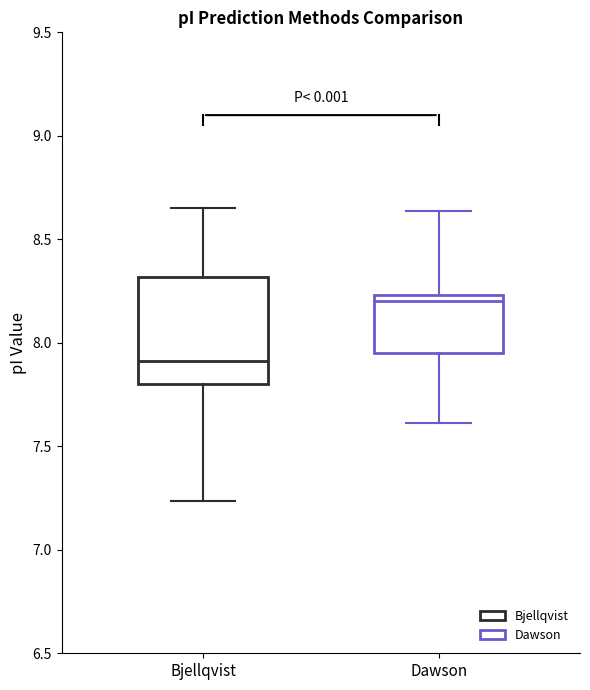

Where is the lower edge of the box for Dawson on the y-axis? The values are not printed on the chart, so give them approximately, as read against the axis.

7.95